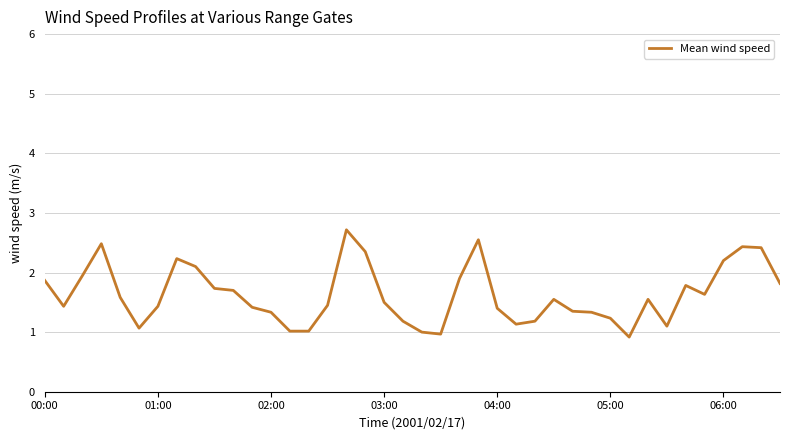

What is the difference between the maximum and minimum values?

1.8